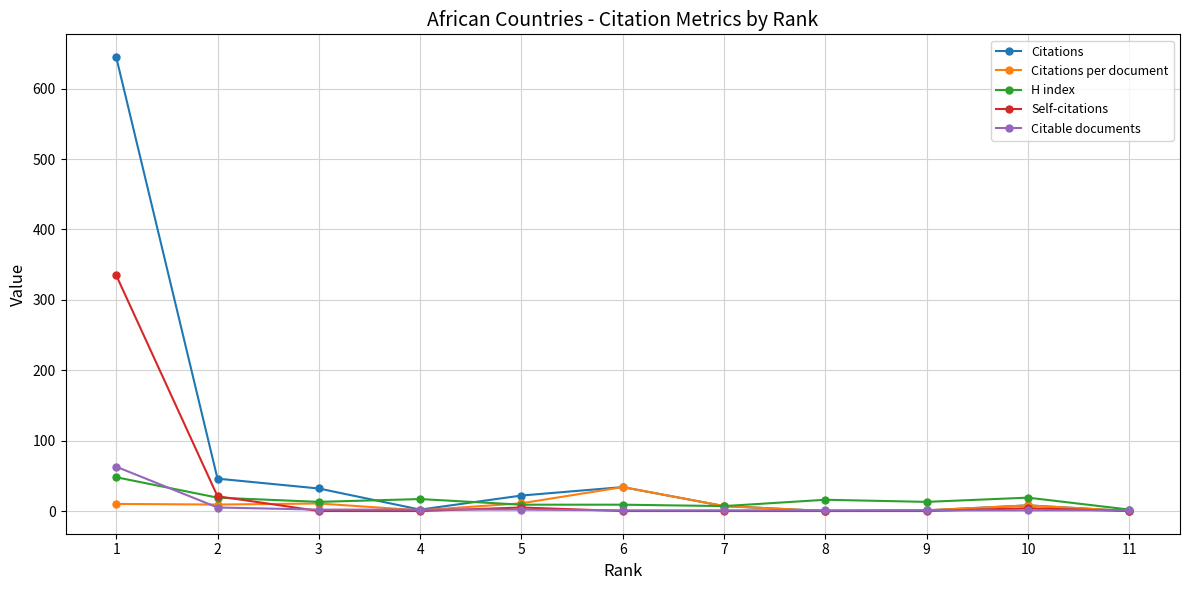

Count the number of categories in the chart.

11